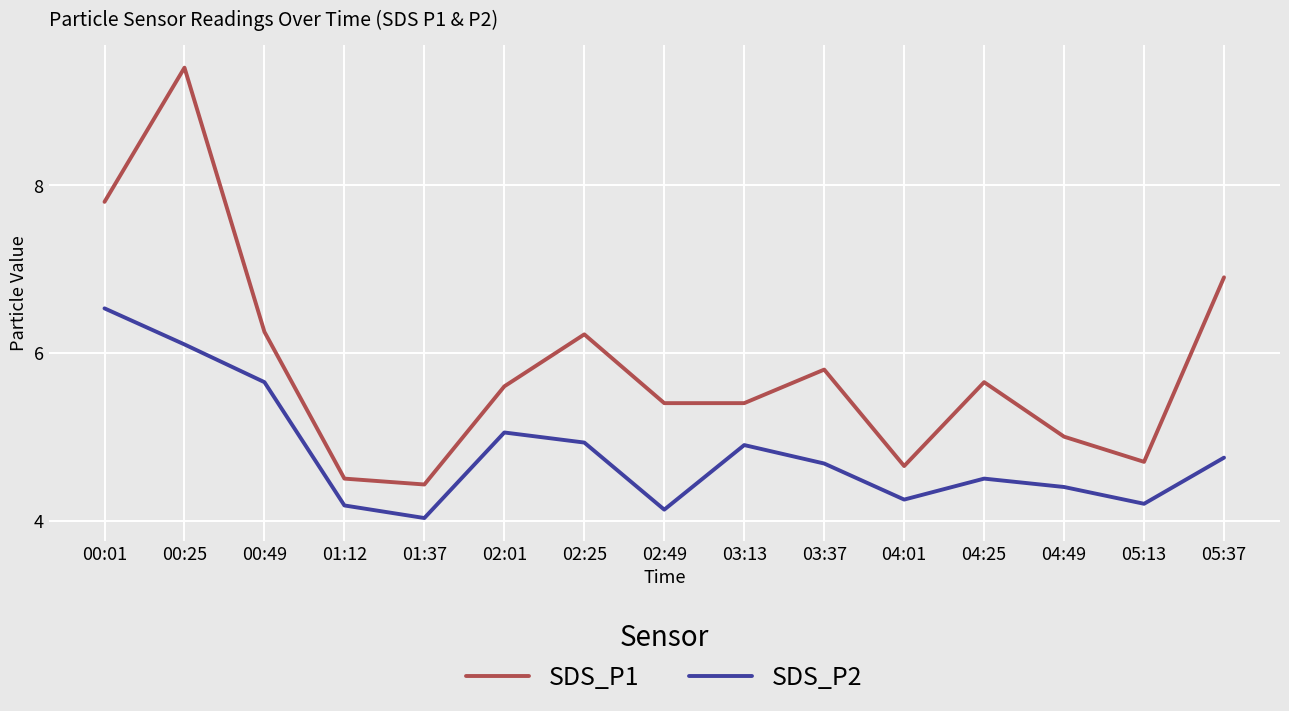

Which series has the largest total across all categories?

SDS_P1